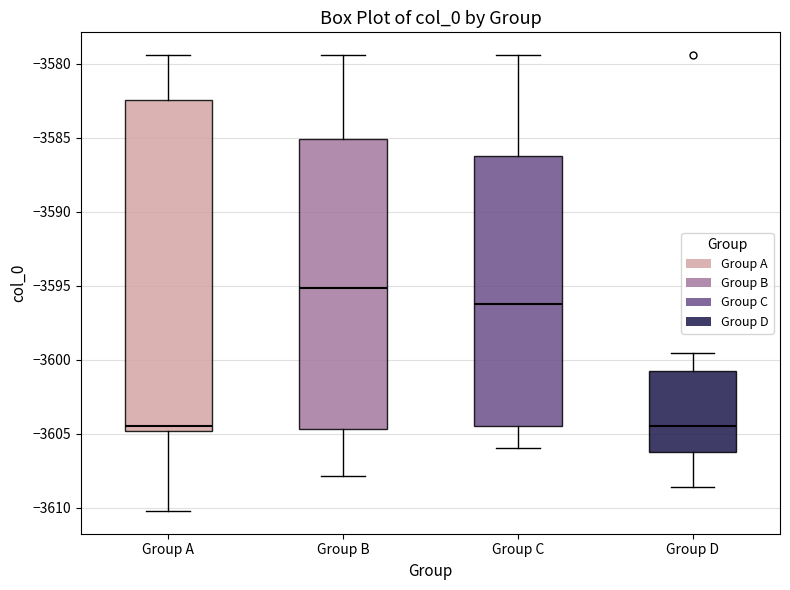

Where is the lower edge of the box for Group D on the y-axis? The values are not printed on the chart, so give them approximately, as read against the axis.

-3606.5